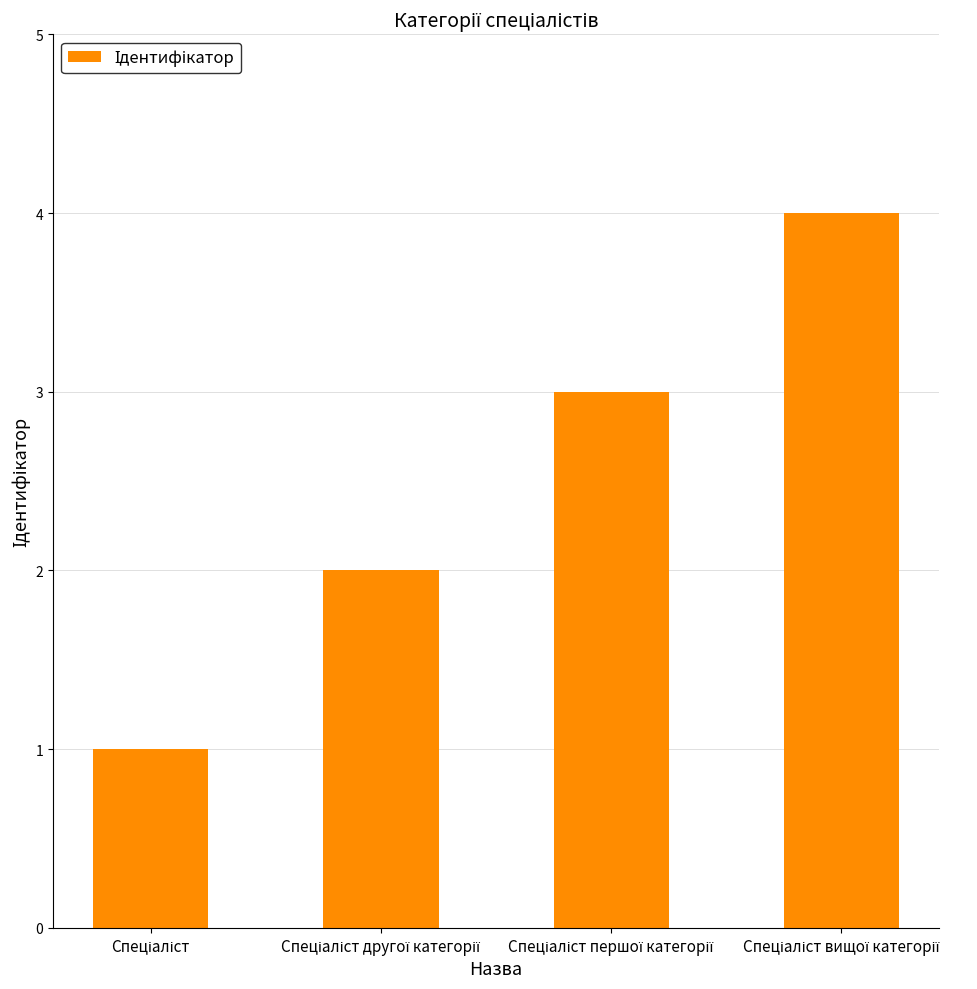

What is the difference between the maximum and minimum values?

3